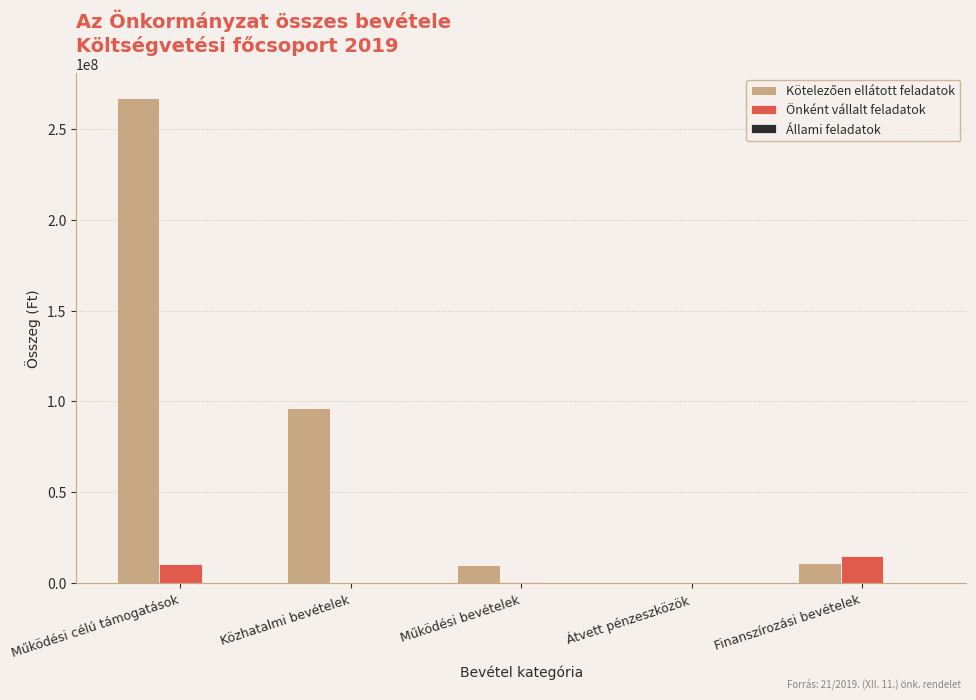

At which category is the sum across all series the highest?

Működési célú támogatások